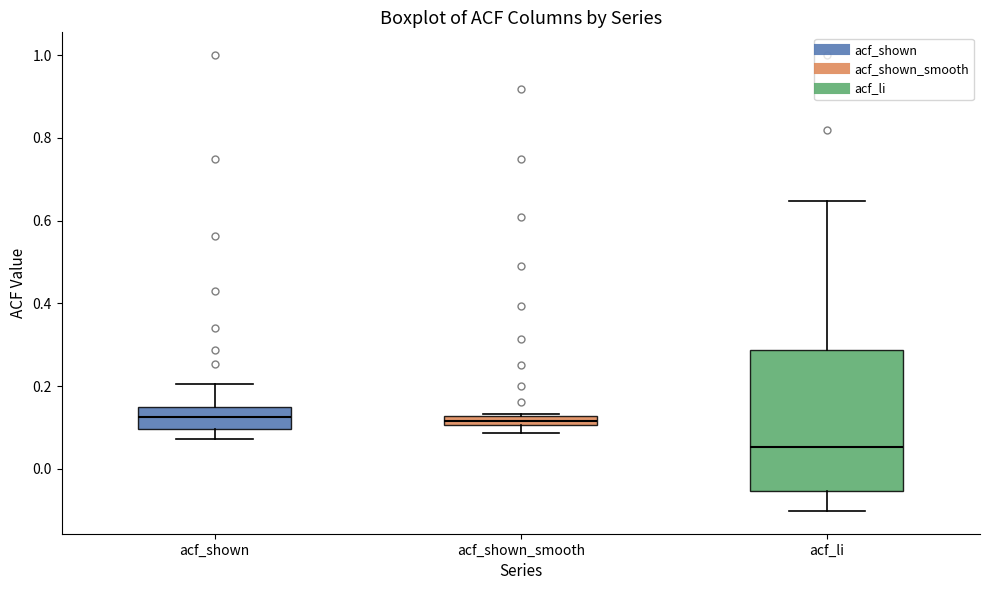

Where is the lower edge of the box for acf_shown_smooth on the y-axis? The values are not printed on the chart, so give them approximately, as read against the axis.

0.10